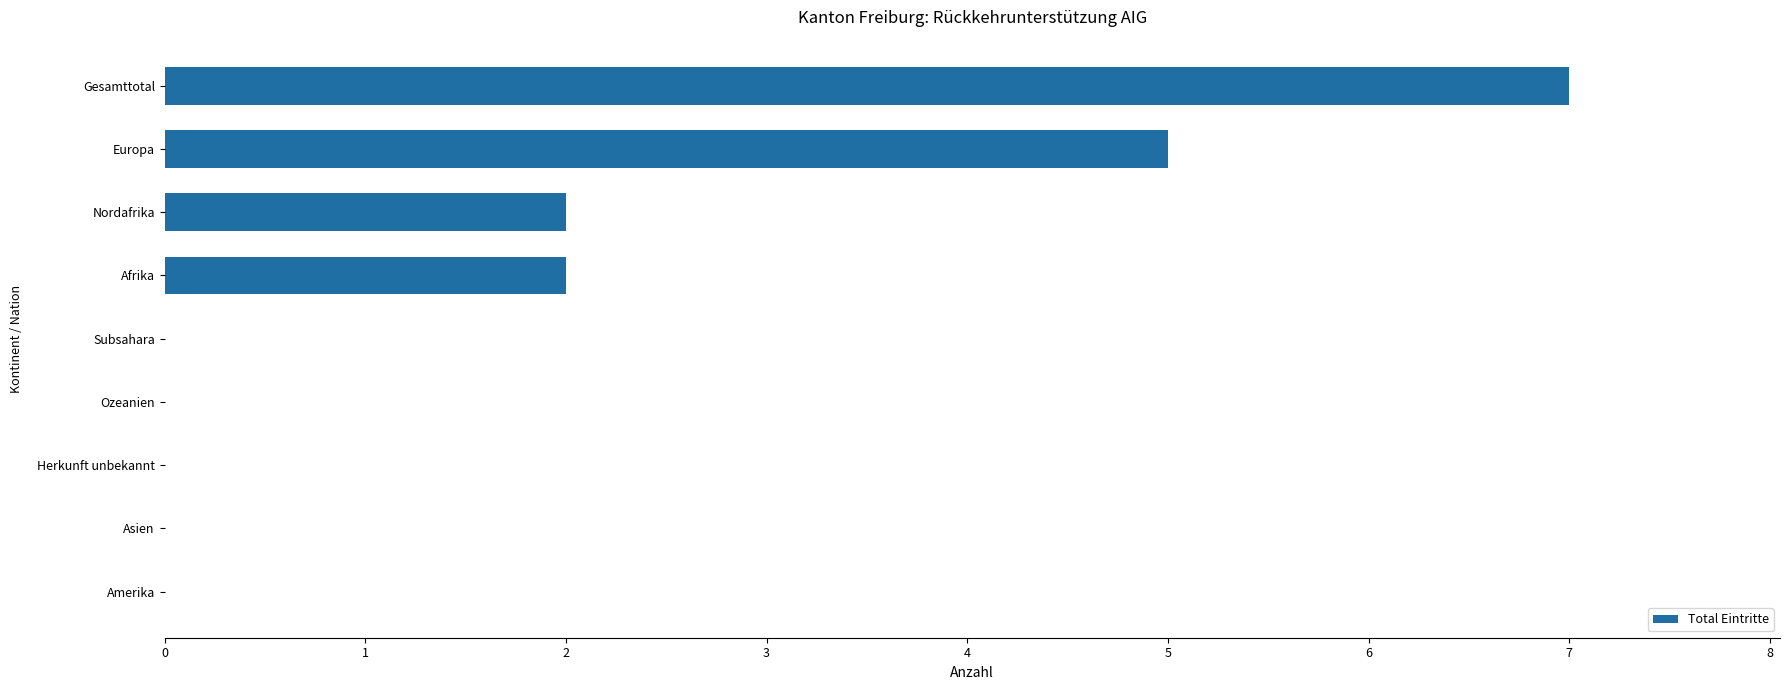

What is the change in value from Europa to Asien?

-5